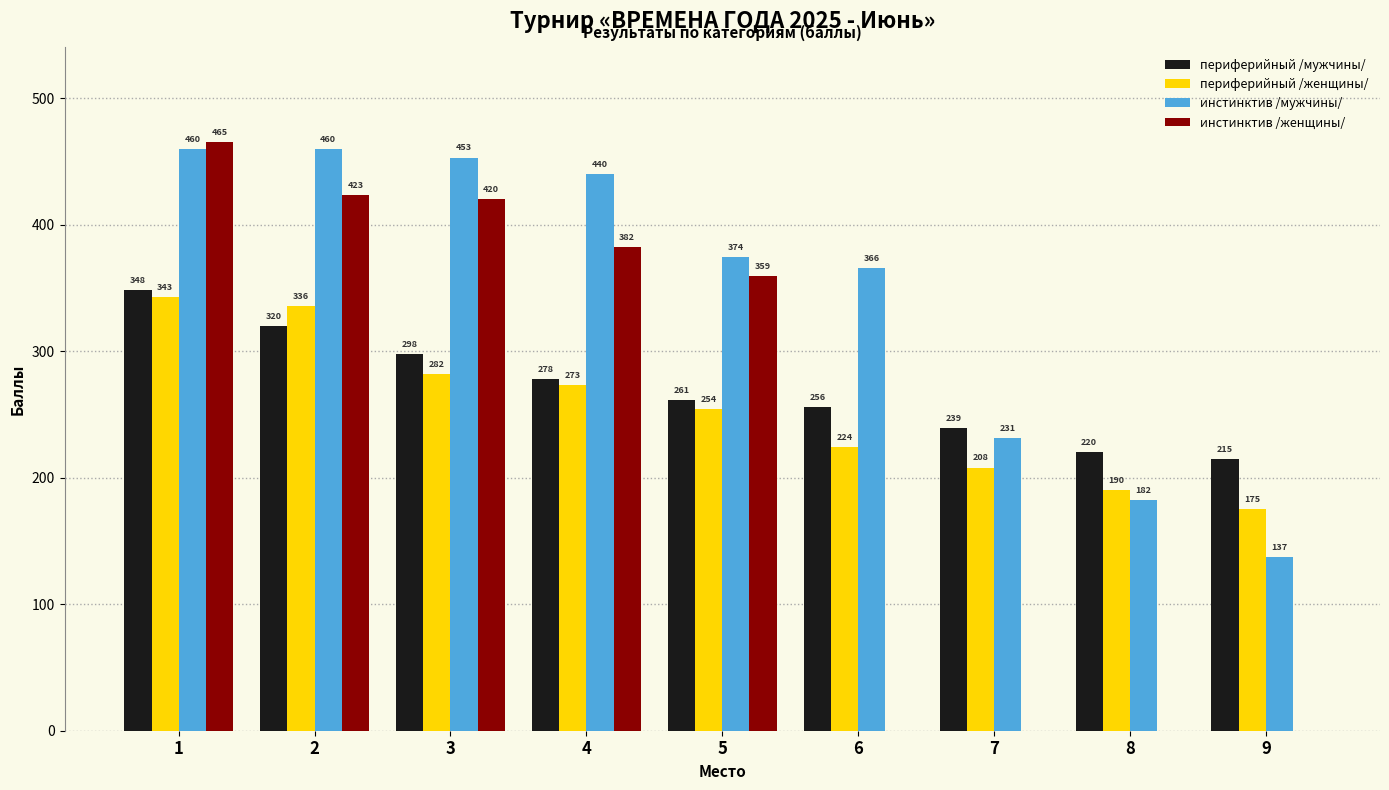

What value does the периферийный /мужчины/ series have at 1?

348